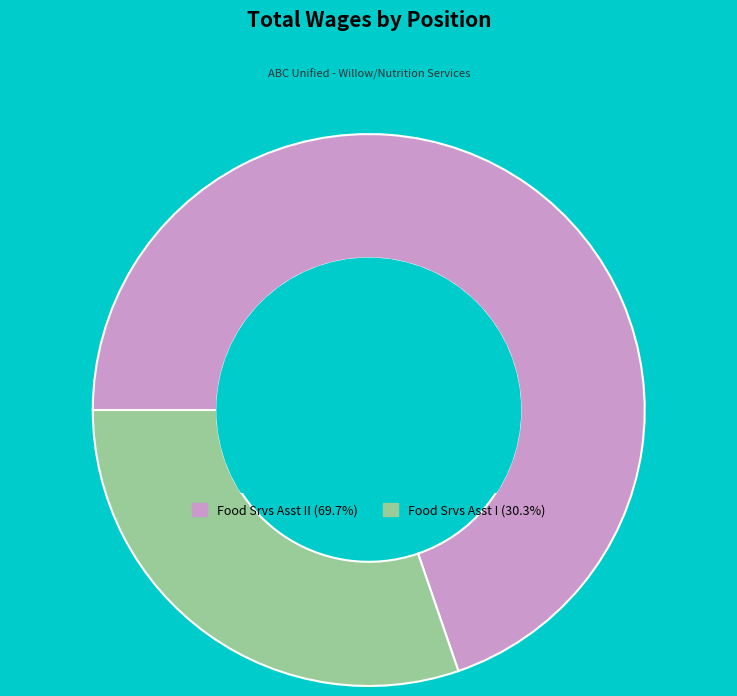

Is there any slice that represents more than half of the pie?

Yes